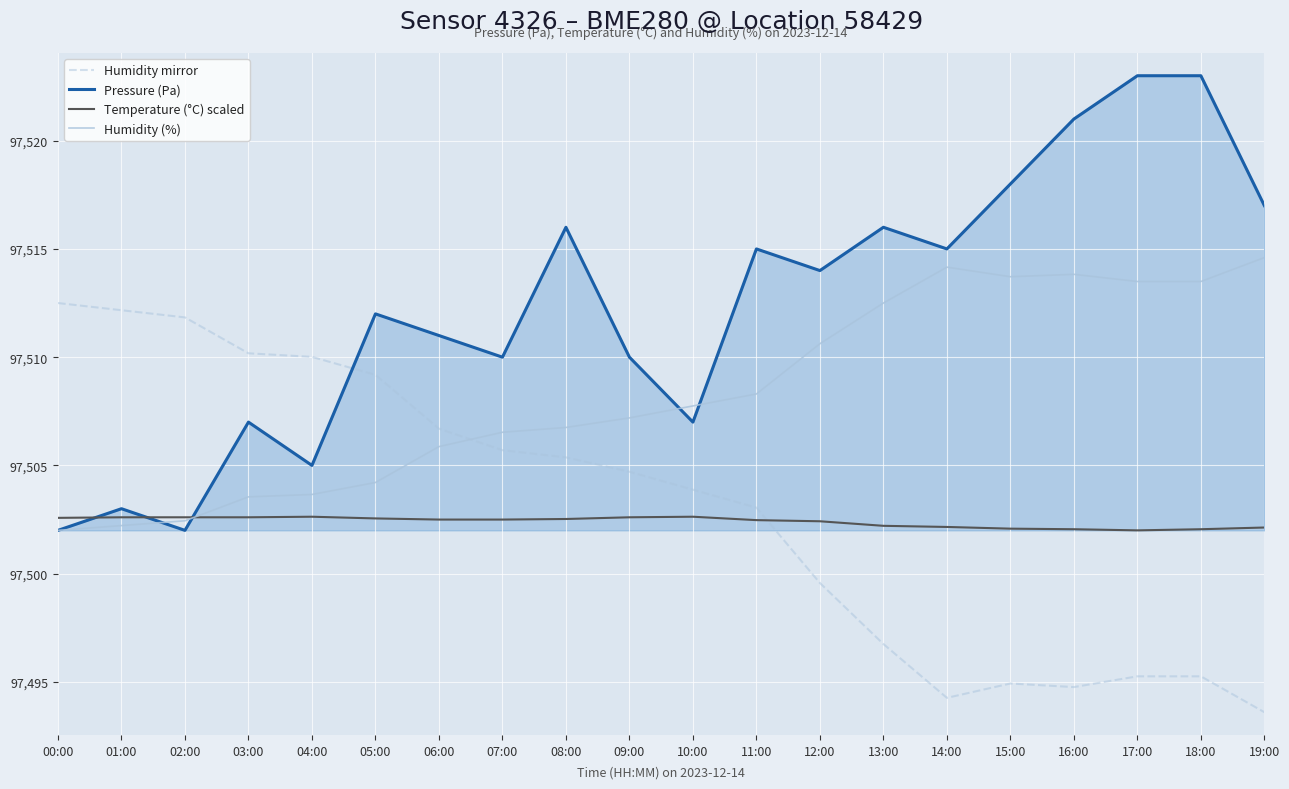

Which category has the lowest value across all series?

19:00